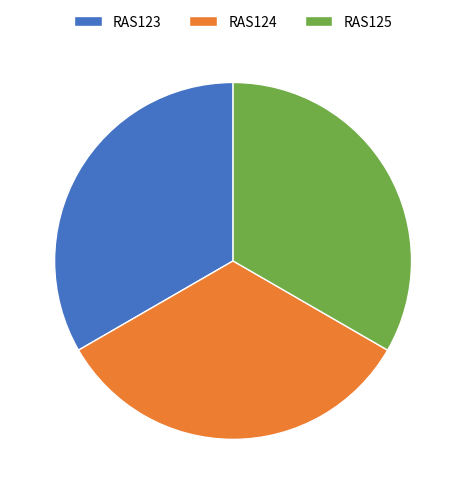

Approximately how many times larger is the value at RAS124 compared to RAS123?

1.0